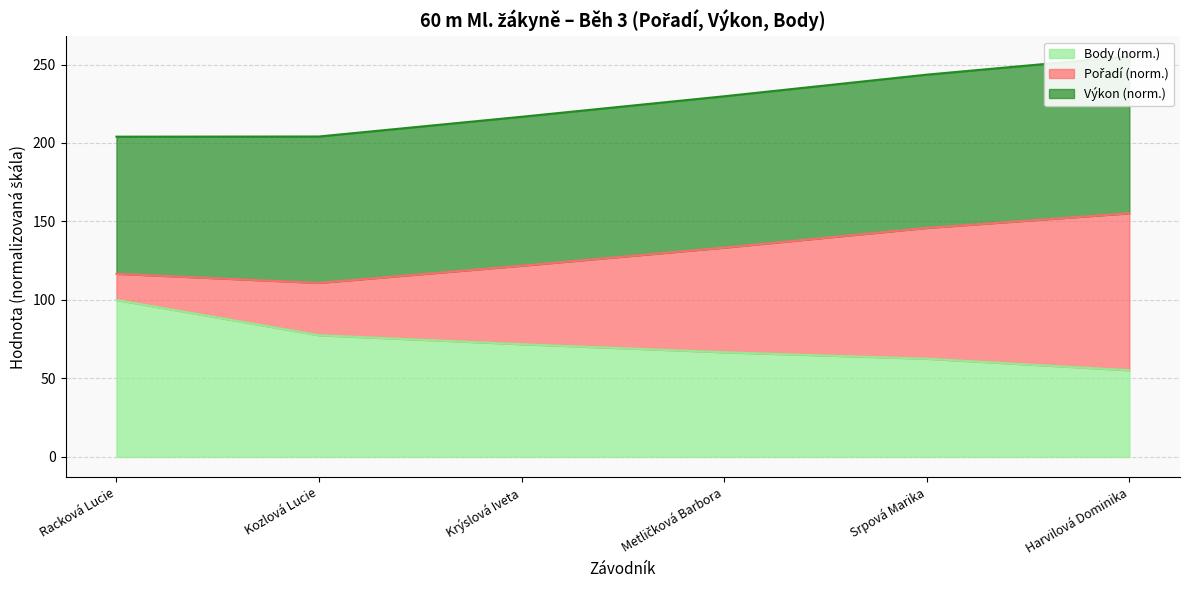

What is the label of the 1st point from the left?

Racková Lucie